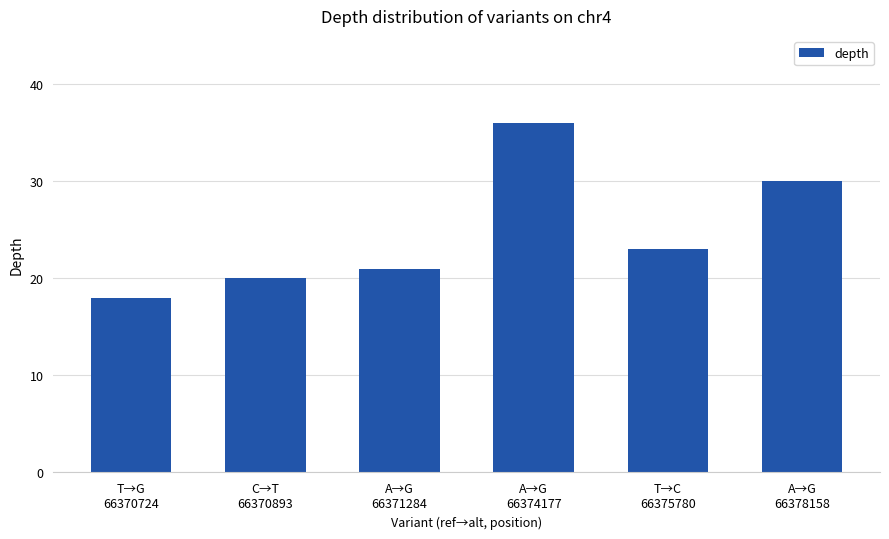

What is the label of the 3rd bar from the left?

A→G
66371284